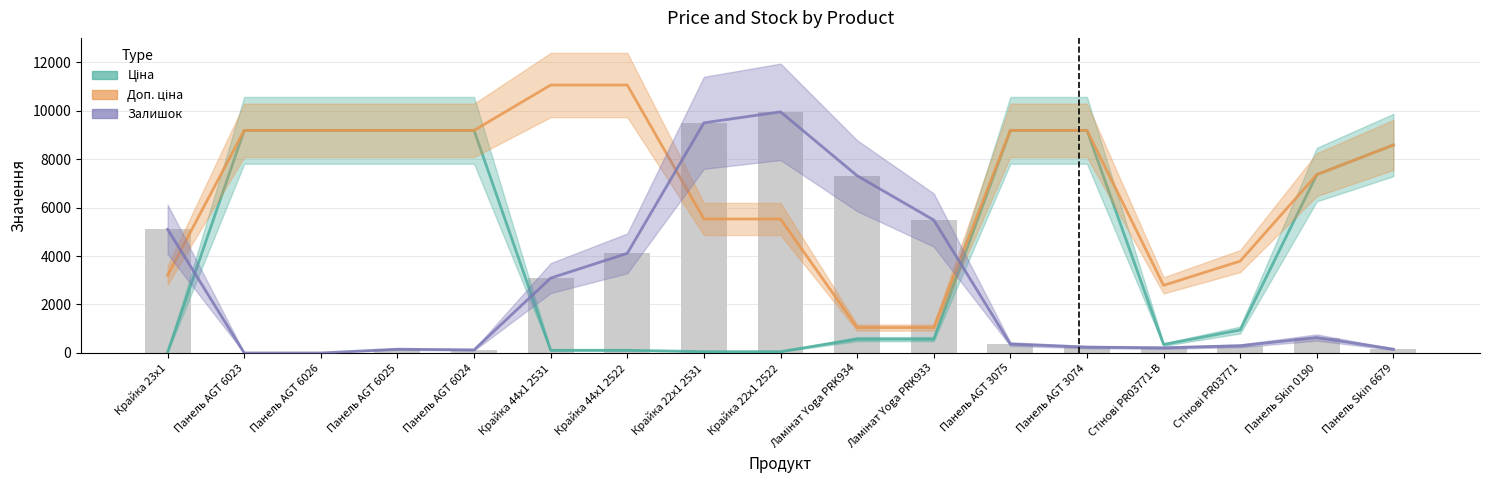

What is the approximate value of Доп. ціна at Панель AGT 3075?

9185.1